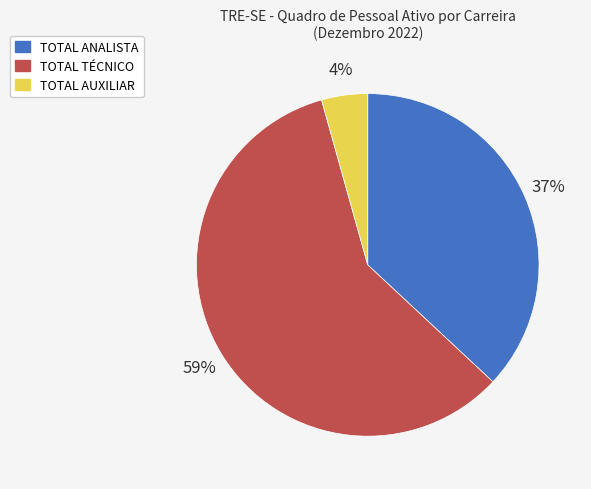

Which slice represents more than half of the pie?

TOTAL TÉCNICO